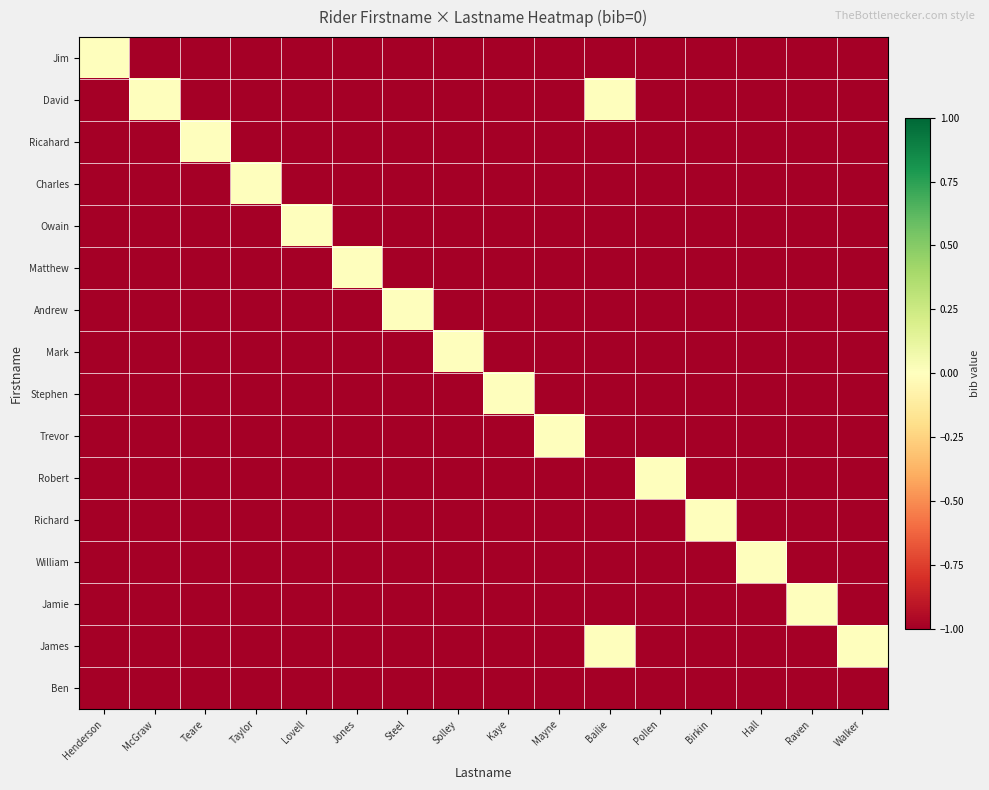

Reading left to right, what are all the values shown in this chart?

Jim: Henderson=0	McGraw=-1	Teare=-1	Taylor=-1	Lovell=-1	Jones=-1	Steel=-1	Solley=-1	Kaye=-1	Mayne=-1	Bailie=-1	Pollen=-1	Birkin=-1	Hall=-1	Raven=-1	Walker=-1
David: Henderson=-1	McGraw=0	Teare=-1	Taylor=-1	Lovell=-1	Jones=-1	Steel=-1	Solley=-1	Kaye=-1	Mayne=-1	Bailie=0	Pollen=-1	Birkin=-1	Hall=-1	Raven=-1	Walker=-1
Ricahard: Henderson=-1	McGraw=-1	Teare=0	Taylor=-1	Lovell=-1	Jones=-1	Steel=-1	Solley=-1	Kaye=-1	Mayne=-1	Bailie=-1	Pollen=-1	Birkin=-1	Hall=-1	Raven=-1	Walker=-1
Charles: Henderson=-1	McGraw=-1	Teare=-1	Taylor=0	Lovell=-1	Jones=-1	Steel=-1	Solley=-1	Kaye=-1	Mayne=-1	Bailie=-1	Pollen=-1	Birkin=-1	Hall=-1	Raven=-1	Walker=-1
Owain: Henderson=-1	McGraw=-1	Teare=-1	Taylor=-1	Lovell=0	Jones=-1	Steel=-1	Solley=-1	Kaye=-1	Mayne=-1	Bailie=-1	Pollen=-1	Birkin=-1	Hall=-1	Raven=-1	Walker=-1
Matthew: Henderson=-1	McGraw=-1	Teare=-1	Taylor=-1	Lovell=-1	Jones=0	Steel=-1	Solley=-1	Kaye=-1	Mayne=-1	Bailie=-1	Pollen=-1	Birkin=-1	Hall=-1	Raven=-1	Walker=-1
Andrew: Henderson=-1	McGraw=-1	Teare=-1	Taylor=-1	Lovell=-1	Jones=-1	Steel=0	Solley=-1	Kaye=-1	Mayne=-1	Bailie=-1	Pollen=-1	Birkin=-1	Hall=-1	Raven=-1	Walker=-1
Mark: Henderson=-1	McGraw=-1	Teare=-1	Taylor=-1	Lovell=-1	Jones=-1	Steel=-1	Solley=0	Kaye=-1	Mayne=-1	Bailie=-1	Pollen=-1	Birkin=-1	Hall=-1	Raven=-1	Walker=-1
Stephen: Henderson=-1	McGraw=-1	Teare=-1	Taylor=-1	Lovell=-1	Jones=-1	Steel=-1	Solley=-1	Kaye=0	Mayne=-1	Bailie=-1	Pollen=-1	Birkin=-1	Hall=-1	Raven=-1	Walker=-1
Trevor: Henderson=-1	McGraw=-1	Teare=-1	Taylor=-1	Lovell=-1	Jones=-1	Steel=-1	Solley=-1	Kaye=-1	Mayne=0	Bailie=-1	Pollen=-1	Birkin=-1	Hall=-1	Raven=-1	Walker=-1
Robert: Henderson=-1	McGraw=-1	Teare=-1	Taylor=-1	Lovell=-1	Jones=-1	Steel=-1	Solley=-1	Kaye=-1	Mayne=-1	Bailie=-1	Pollen=0	Birkin=-1	Hall=-1	Raven=-1	Walker=-1
Richard: Henderson=-1	McGraw=-1	Teare=-1	Taylor=-1	Lovell=-1	Jones=-1	Steel=-1	Solley=-1	Kaye=-1	Mayne=-1	Bailie=-1	Pollen=-1	Birkin=0	Hall=-1	Raven=-1	Walker=-1
William: Henderson=-1	McGraw=-1	Teare=-1	Taylor=-1	Lovell=-1	Jones=-1	Steel=-1	Solley=-1	Kaye=-1	Mayne=-1	Bailie=-1	Pollen=-1	Birkin=-1	Hall=0	Raven=-1	Walker=-1
Jamie: Henderson=-1	McGraw=-1	Teare=-1	Taylor=-1	Lovell=-1	Jones=-1	Steel=-1	Solley=-1	Kaye=-1	Mayne=-1	Bailie=-1	Pollen=-1	Birkin=-1	Hall=-1	Raven=0	Walker=-1
James: Henderson=-1	McGraw=-1	Teare=-1	Taylor=-1	Lovell=-1	Jones=-1	Steel=-1	Solley=-1	Kaye=-1	Mayne=-1	Bailie=0	Pollen=-1	Birkin=-1	Hall=-1	Raven=-1	Walker=0
Ben: Henderson=-1	McGraw=-1	Teare=-1	Taylor=-1	Lovell=-1	Jones=-1	Steel=-1	Solley=-1	Kaye=-1	Mayne=-1	Bailie=-1	Pollen=-1	Birkin=-1	Hall=-1	Raven=-1	Walker=-1